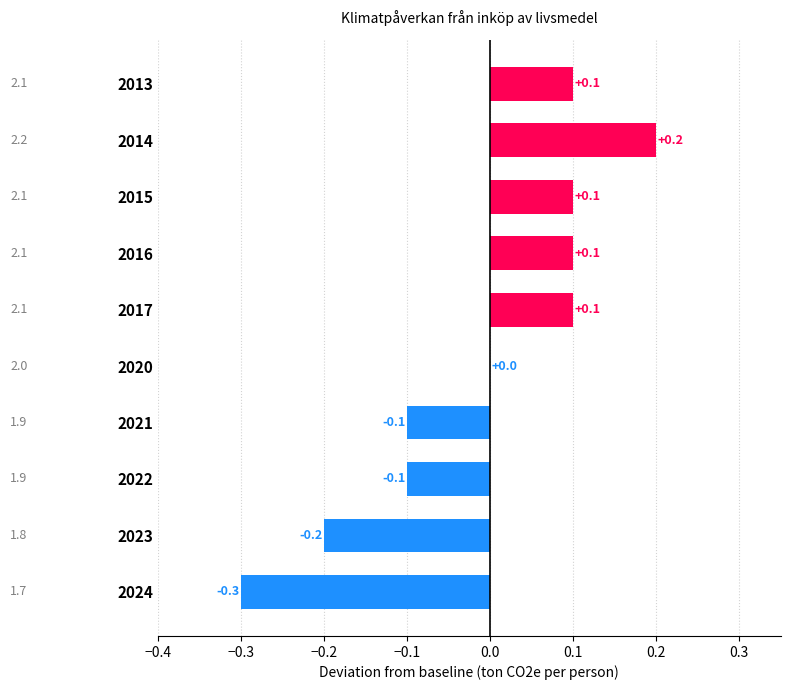

At which category does the chart reach its peak across all series?

2014